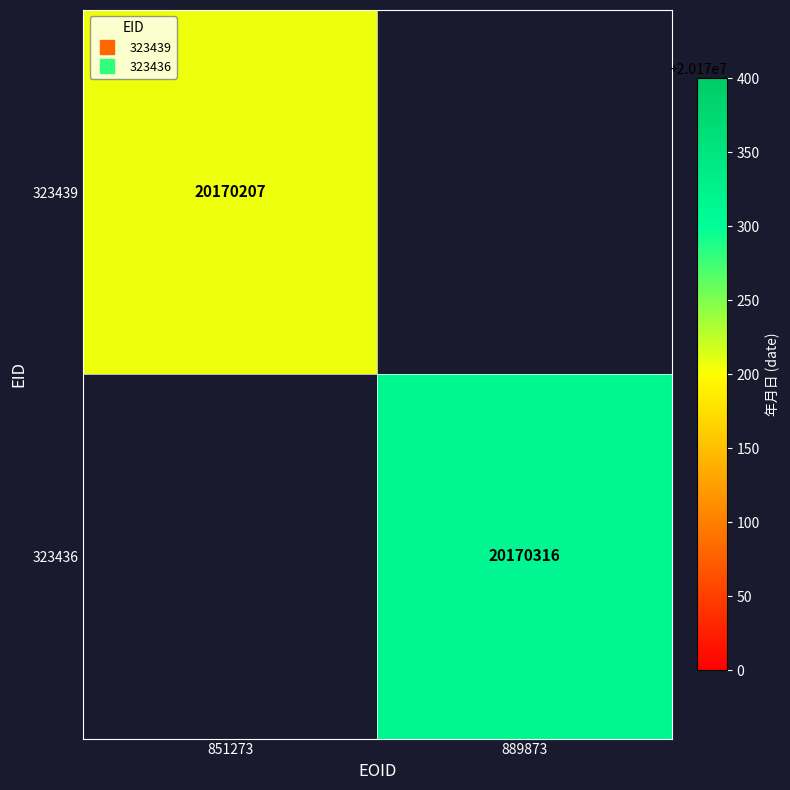

True or false: 323436 has a value of 35954292.9 at 889873.

False